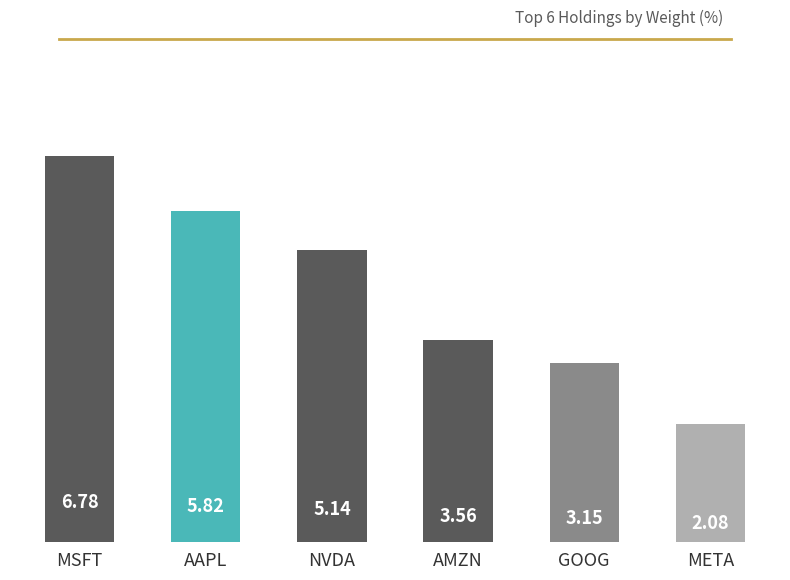

Between GOOG and MSFT, which is larger?

MSFT